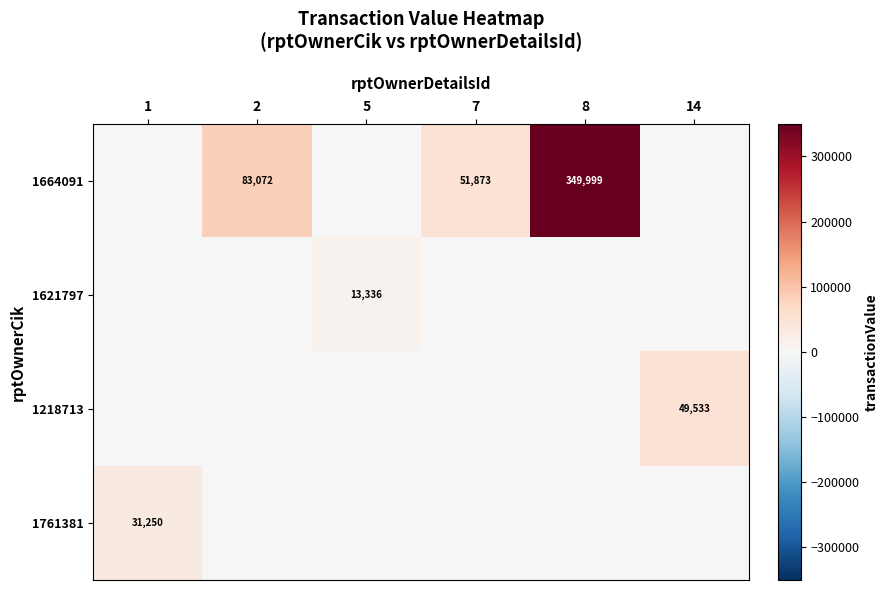

What is the greatest value displayed?

349999